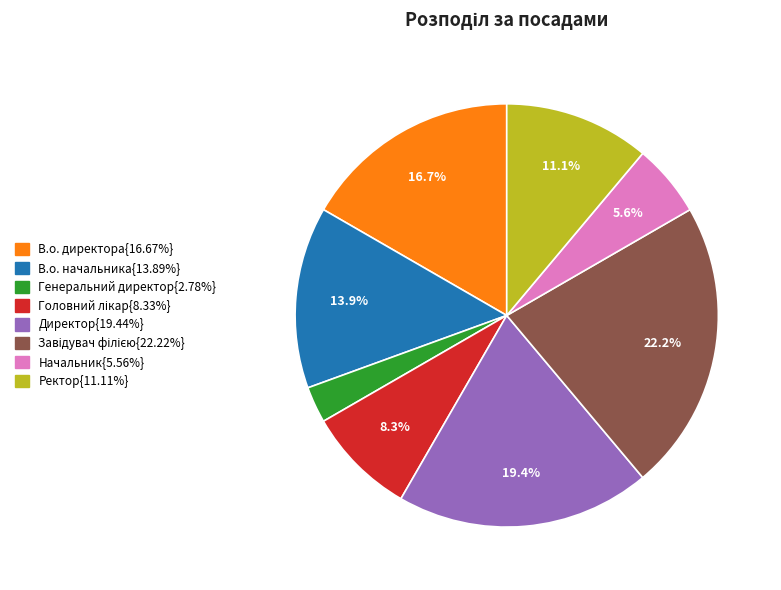

Is there any slice that represents more than half of the pie?

No